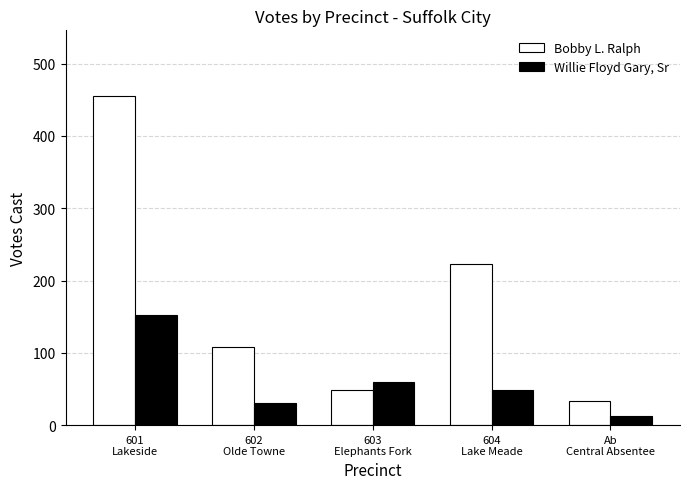

Does the chart contain any negative values?

No